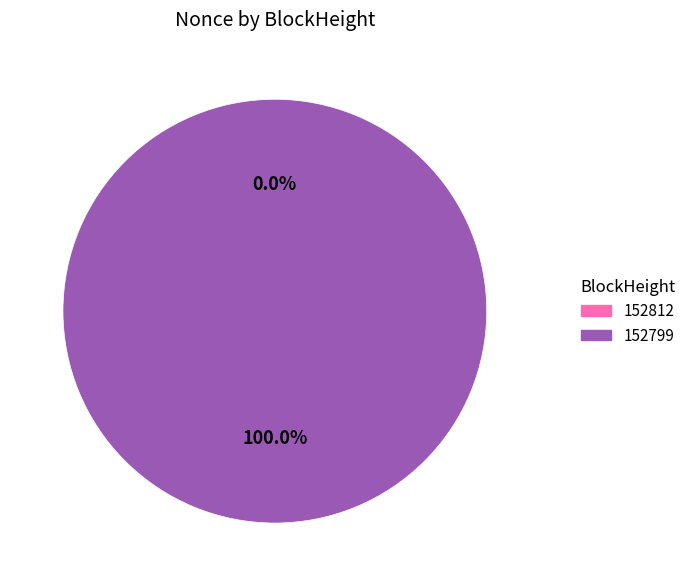

To the nearest percent, what portion does 152799 represent?

100%